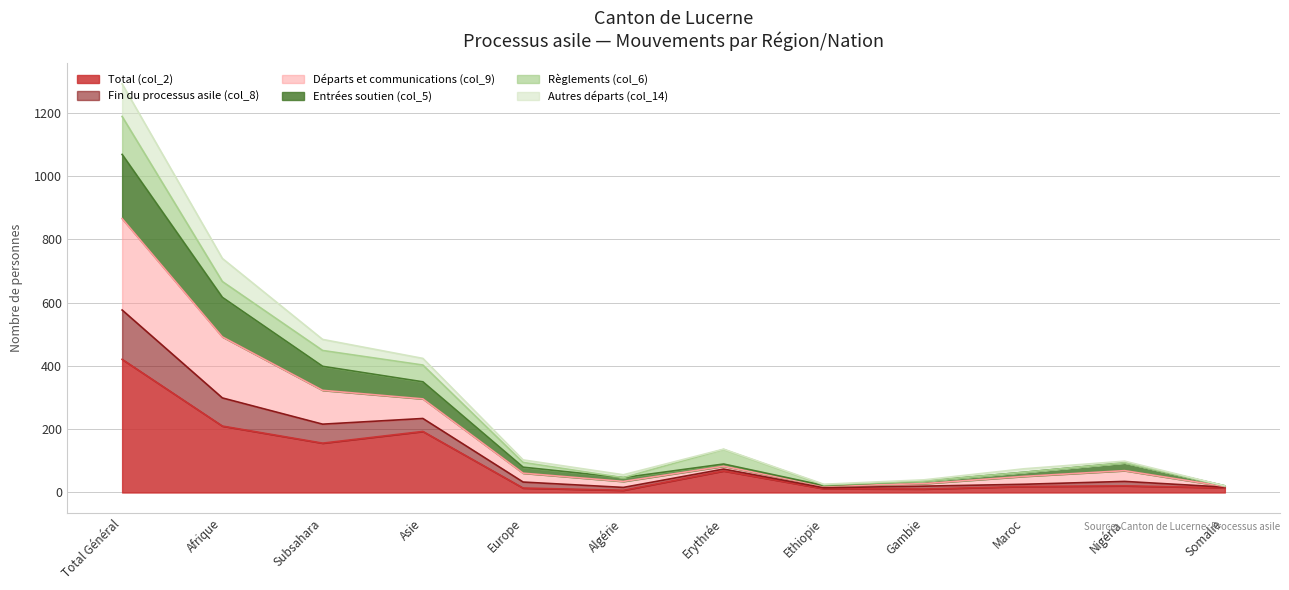

Which category has the highest value in the Total (col_2) series?

Total Général